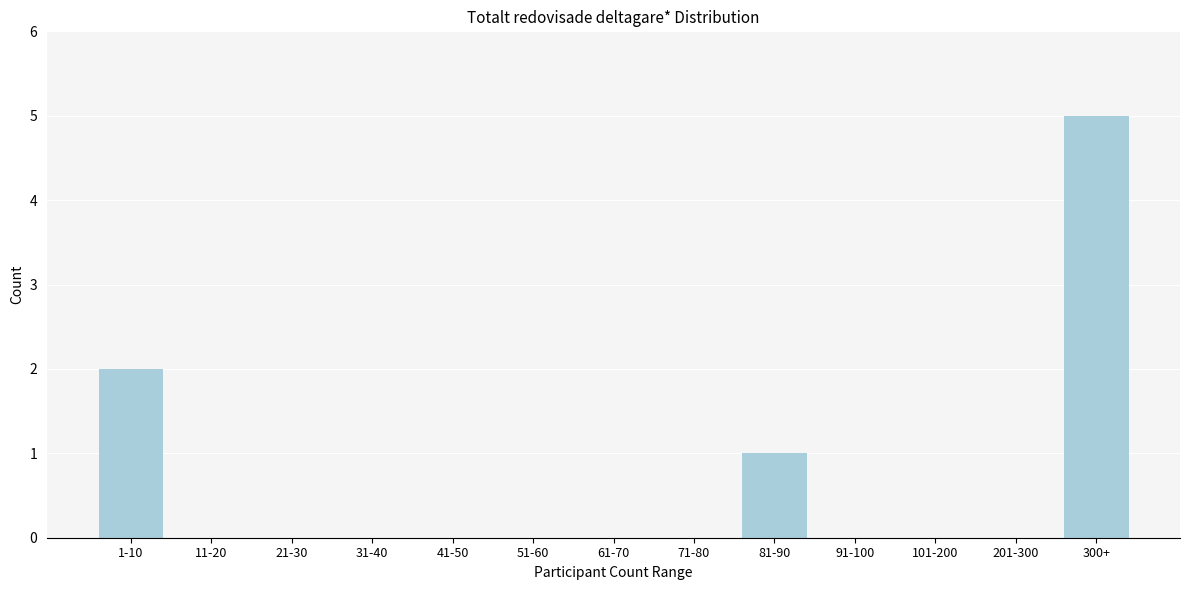

Reading left to right, transcribe all the data shown in this chart.

1-10=2	11-20=0	21-30=0	31-40=0	41-50=0	51-60=0	61-70=0	71-80=0	81-90=1	91-100=0	101-200=0	201-300=0	300+=5